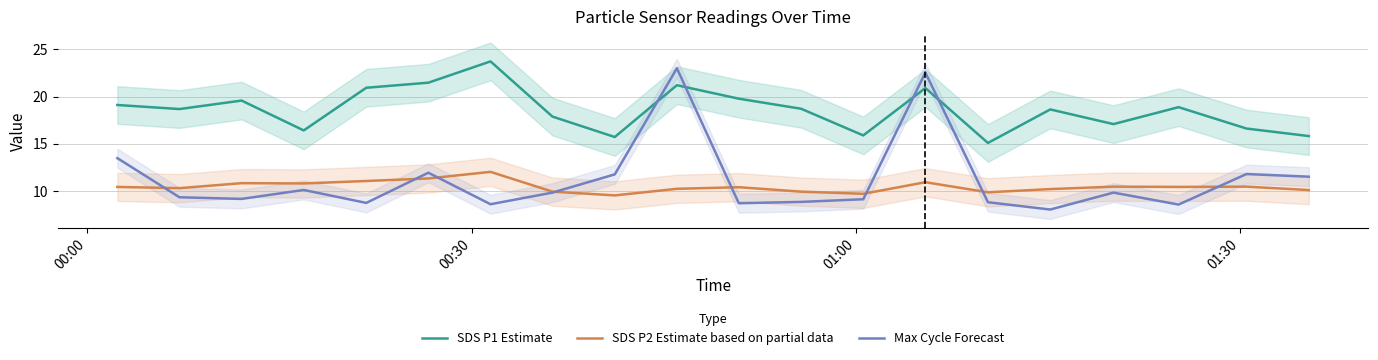

How many lines are shown in the chart?

3